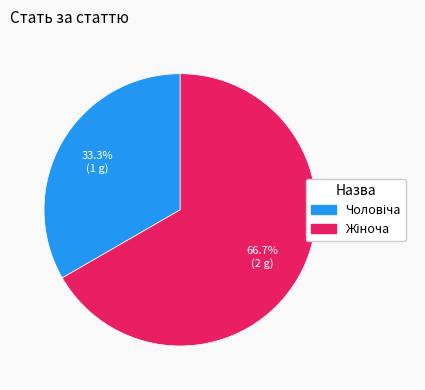

Is there a majority slice in this chart?

Yes